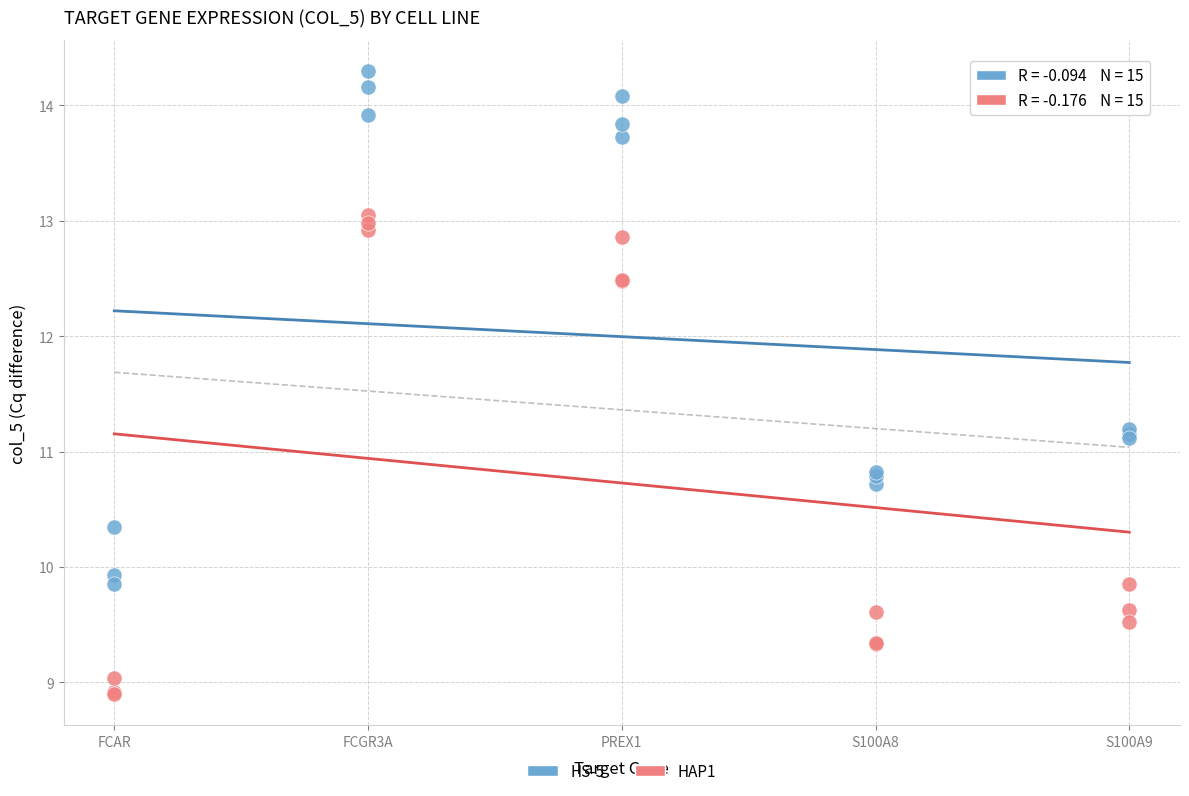

Which series has the largest Y range (max minus min)?

HS-5